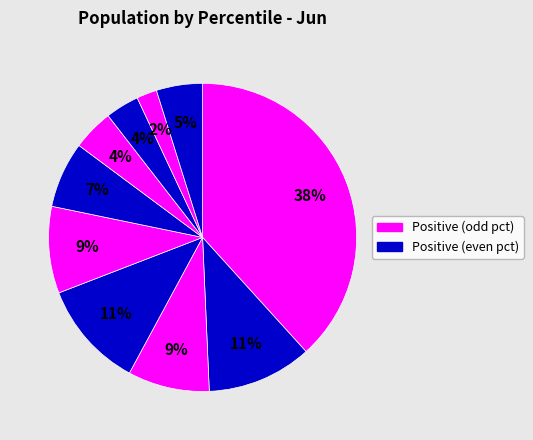

How many segments does this pie chart have?

10